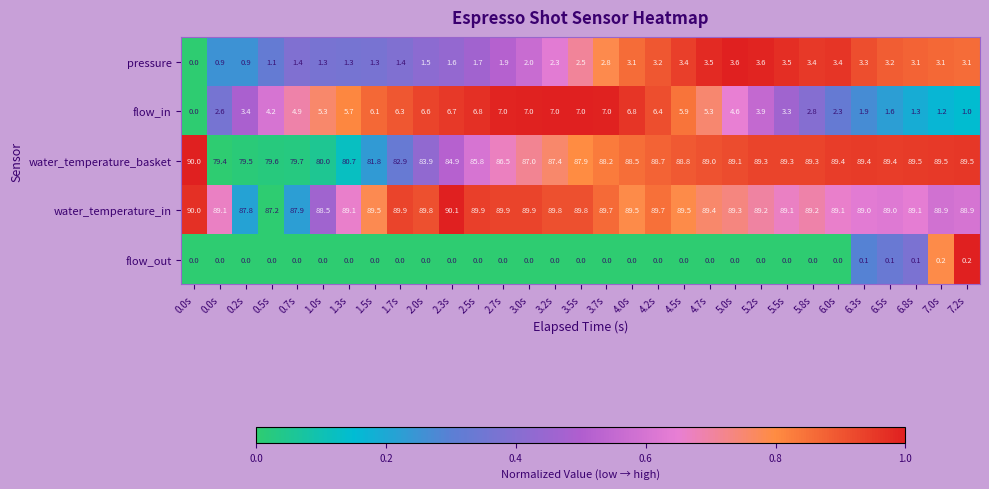

What is the total value across all series at 7.2s?

182.7